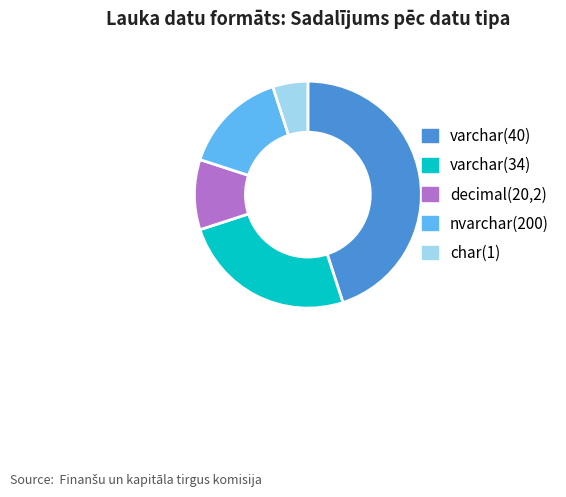

What is the largest slice in the pie chart?

varchar(40)